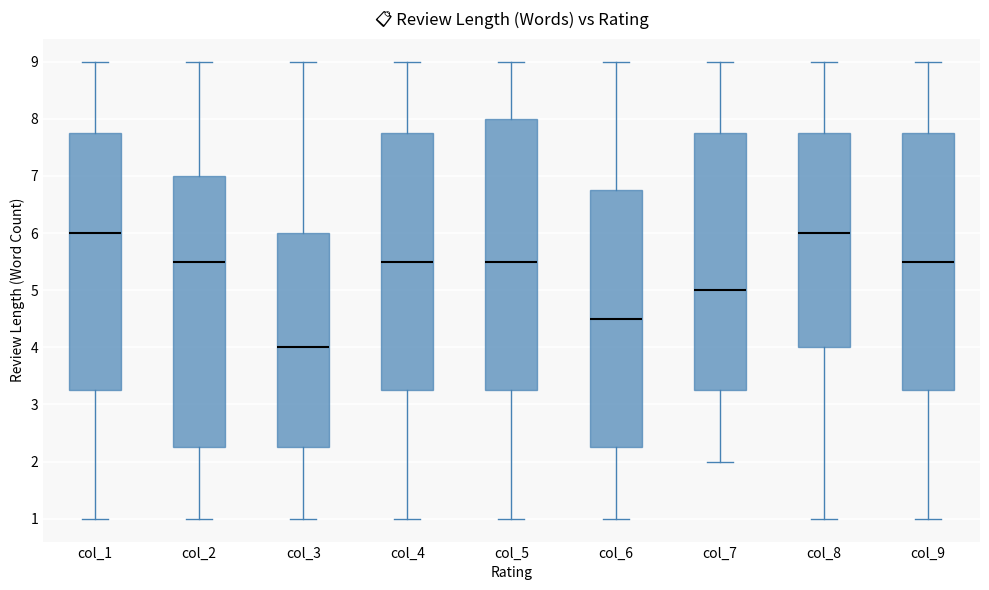

Which box's median line is the lowest?

col_3